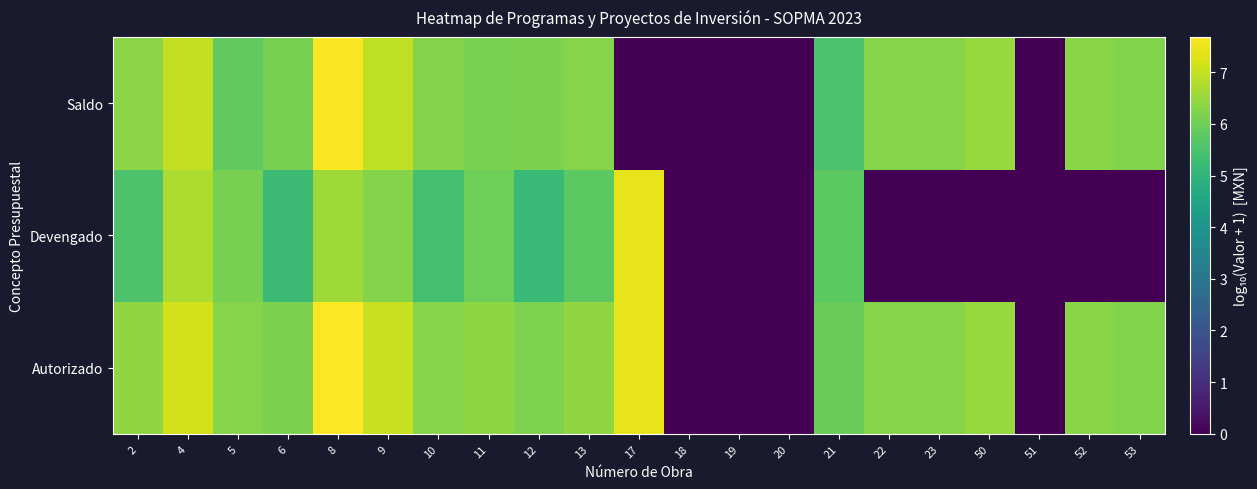

What is the difference between the highest and lowest values at 9?

0.8